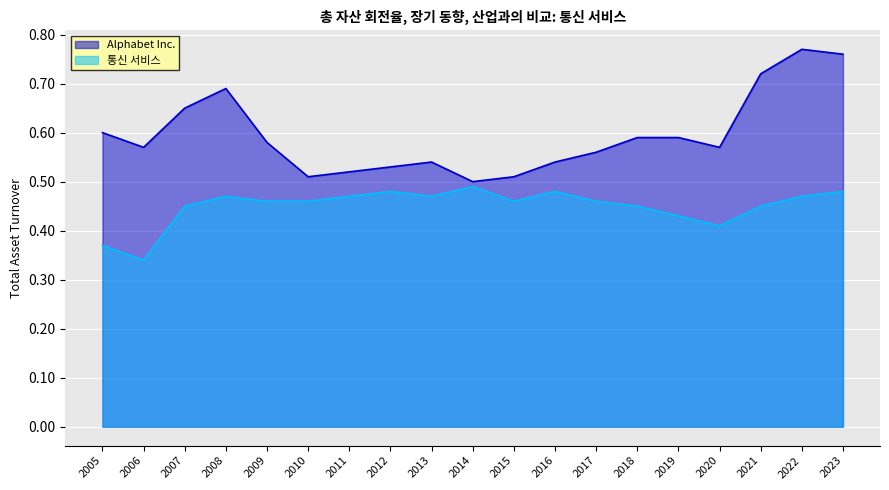

What is the highest value of the 통신 서비스 series?

0.5